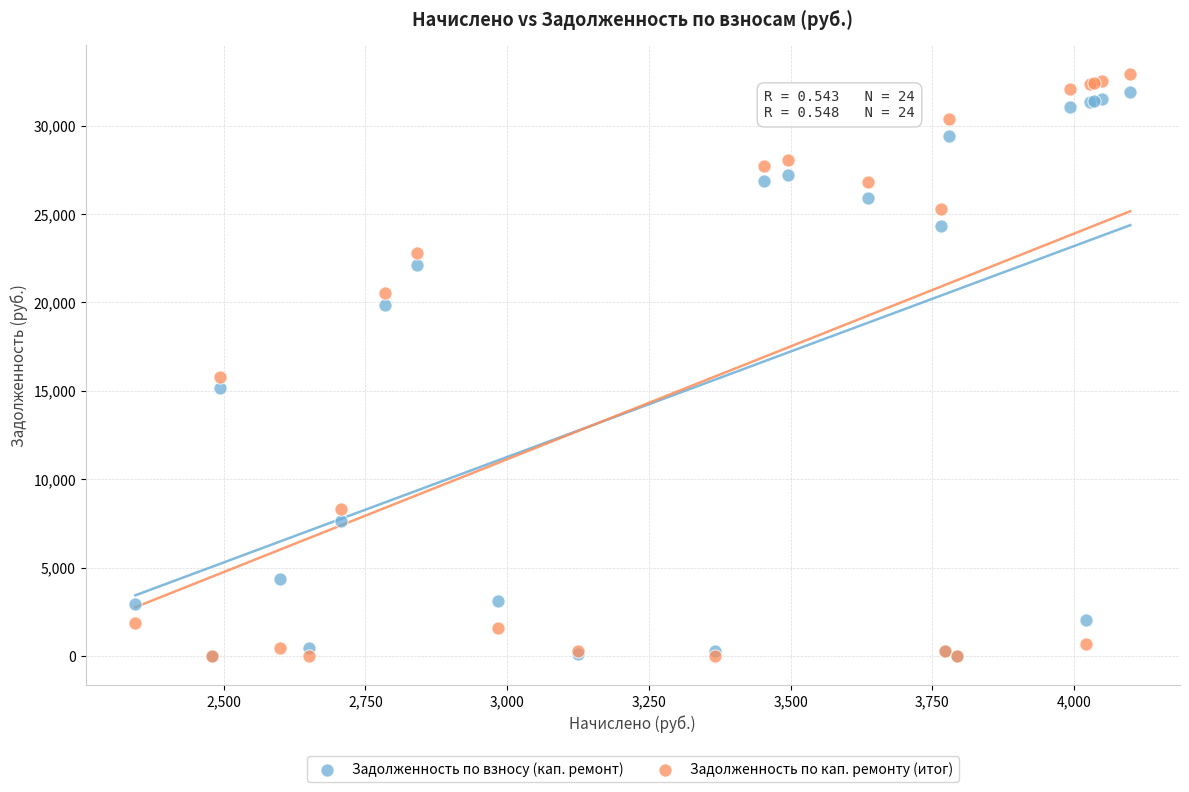

In the Задолженность по кап. ремонту (итог) series, what Y value is closest to 16454?

15807.6